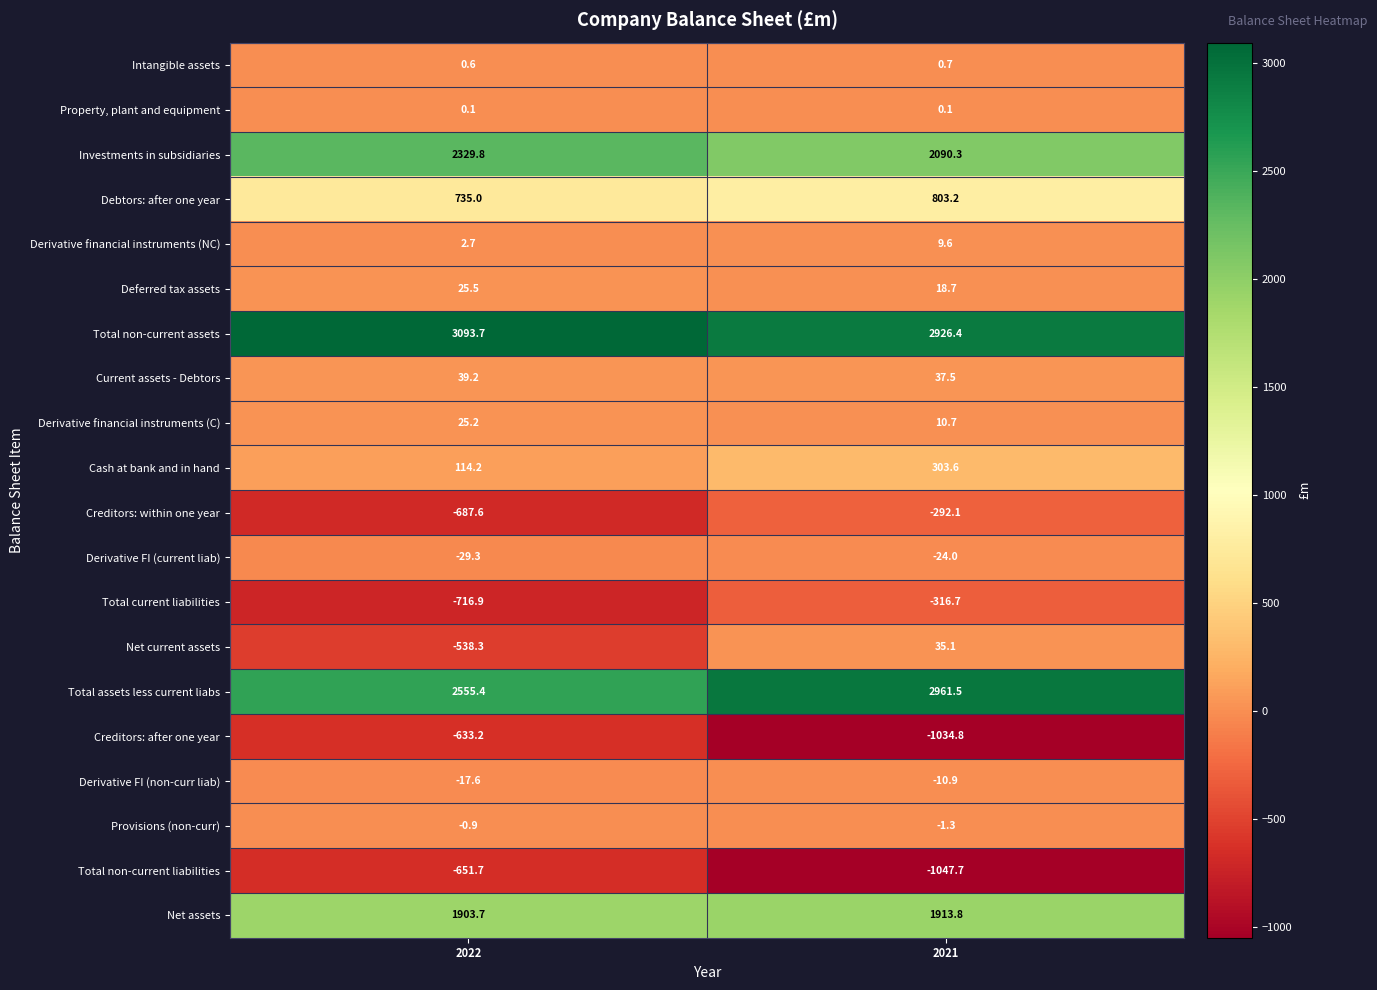

Which series changed the most between 2022 and 2021?

Net current assets